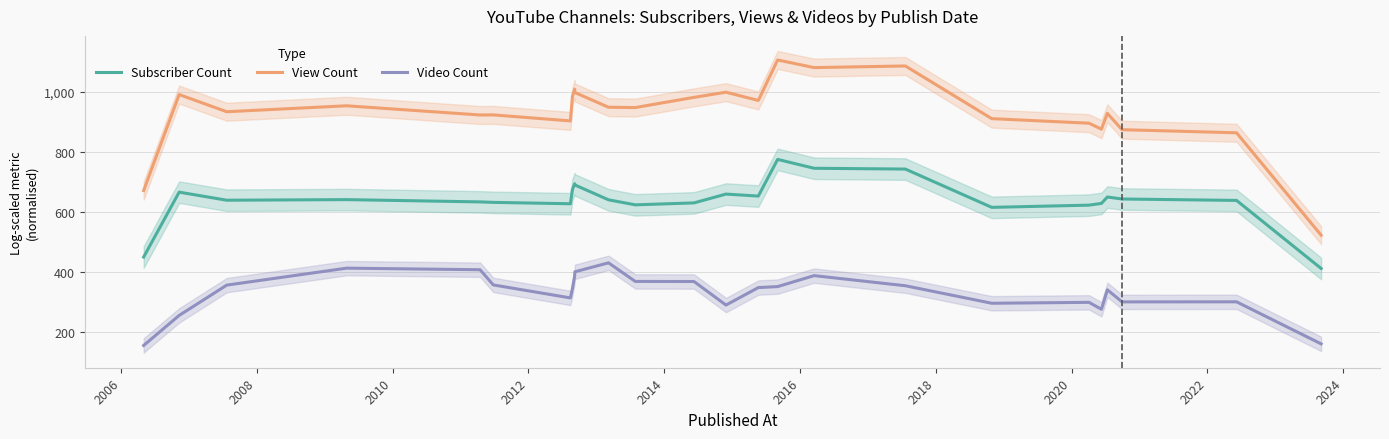

What is the minimum value for Subscriber Count?

411.8